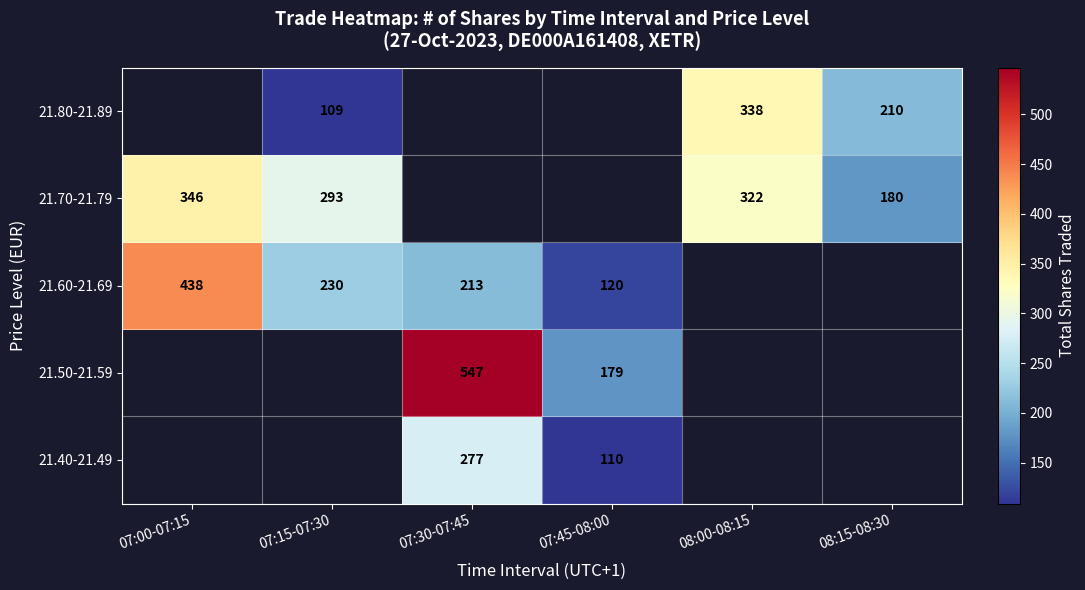

What is the sum of the 21.70-21.79 values at 07:00-07:15 and 08:15-08:30?

526